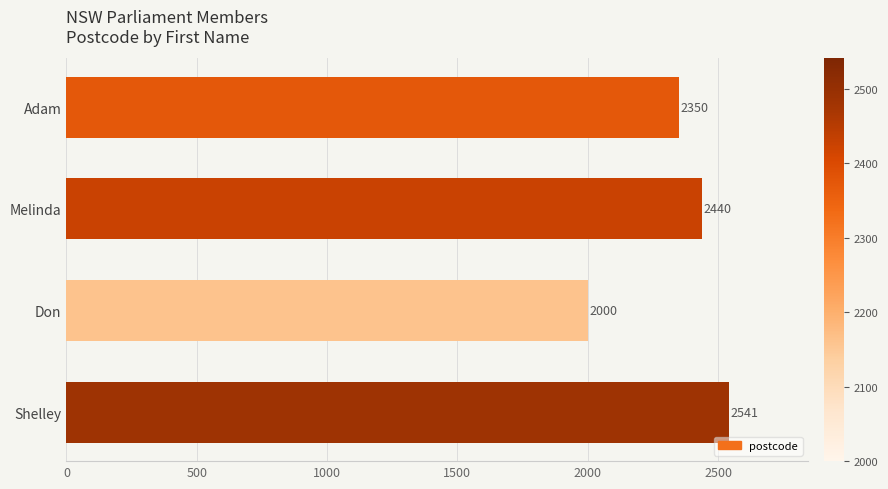

What is the change in value from Don to Adam?

+350